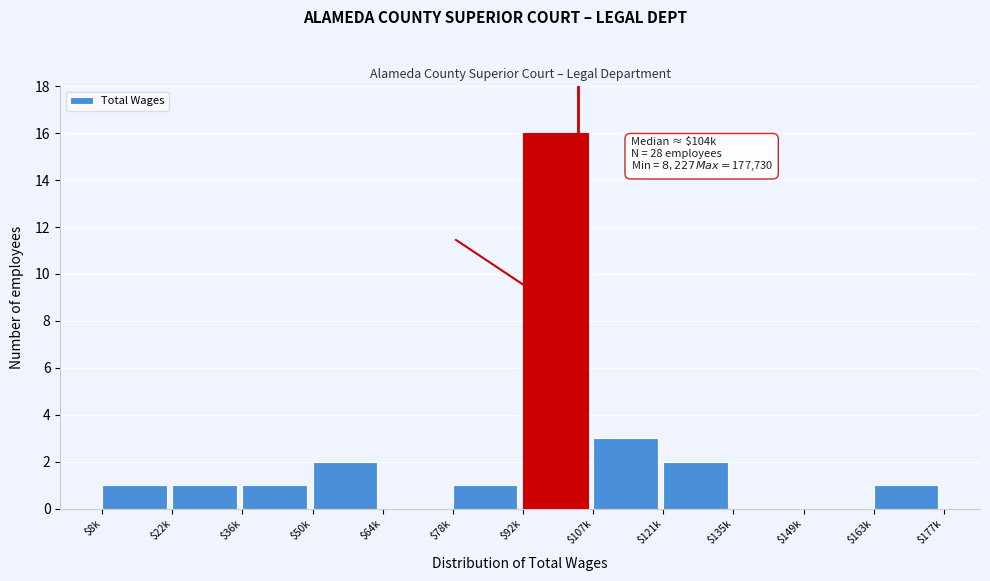

What is the maximum value shown in the chart?

16